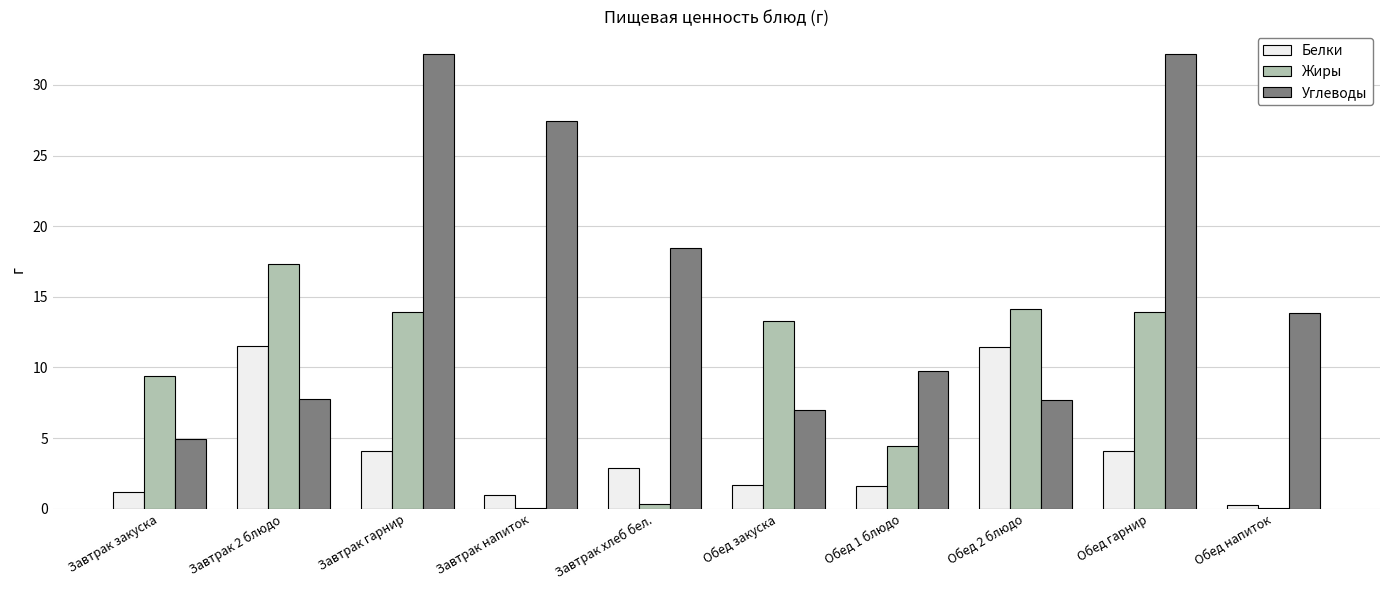

What is the difference between the Углеводы values at Обед 1 блюдо and Завтрак гарнир?

22.5